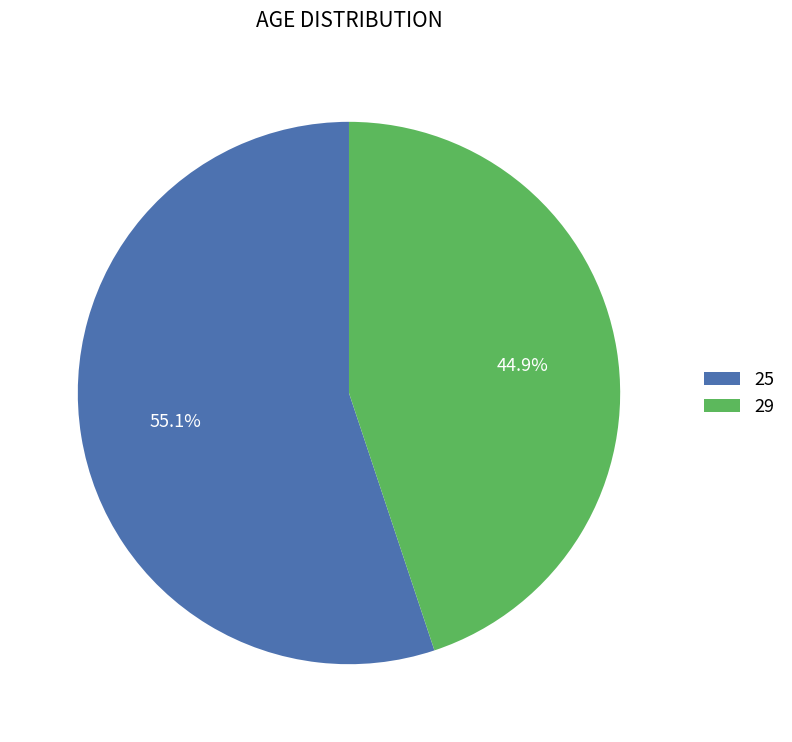

To the nearest percent, what is the difference between the 29 and 25 slice percentages?

10%